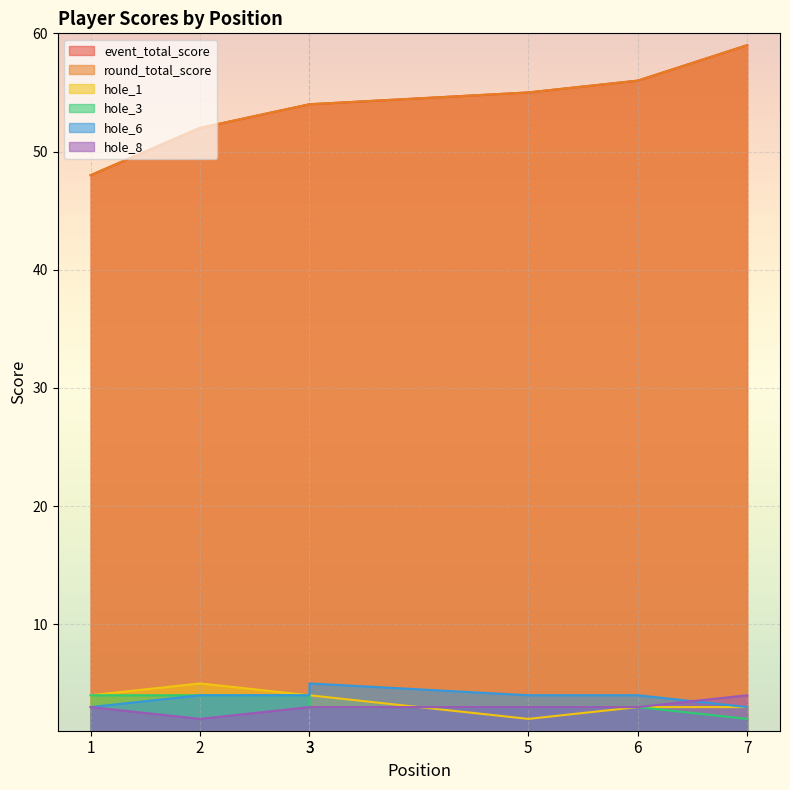

What are all the series names shown in the legend?

event_total_score, round_total_score, hole_1, hole_3, hole_6, hole_8